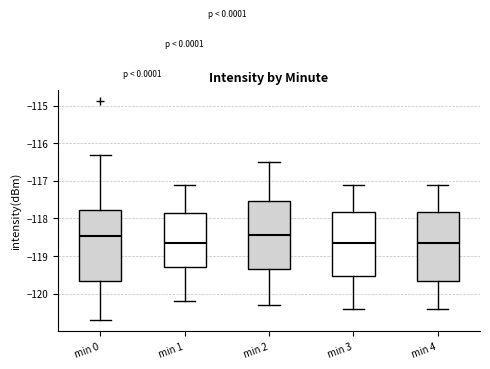

Reading left to right, read every box against the y-axis: the position of its median line, the range the box covers, and the ends of its whiskers. The values are not printed on the chart, so give them approximately, as read against the axis.

min 0: median -118.5, box -119.7 to -117.8, whiskers -120.7 to -116.3
min 1: median -118.7, box -119.3 to -117.8, whiskers -120.2 to -117.1
min 2: median -118.4, box -119.3 to -117.5, whiskers -120.3 to -116.5
min 3: median -118.6, box -119.5 to -117.8, whiskers -120.4 to -117.1
min 4: median -118.6, box -119.7 to -117.8, whiskers -120.4 to -117.1